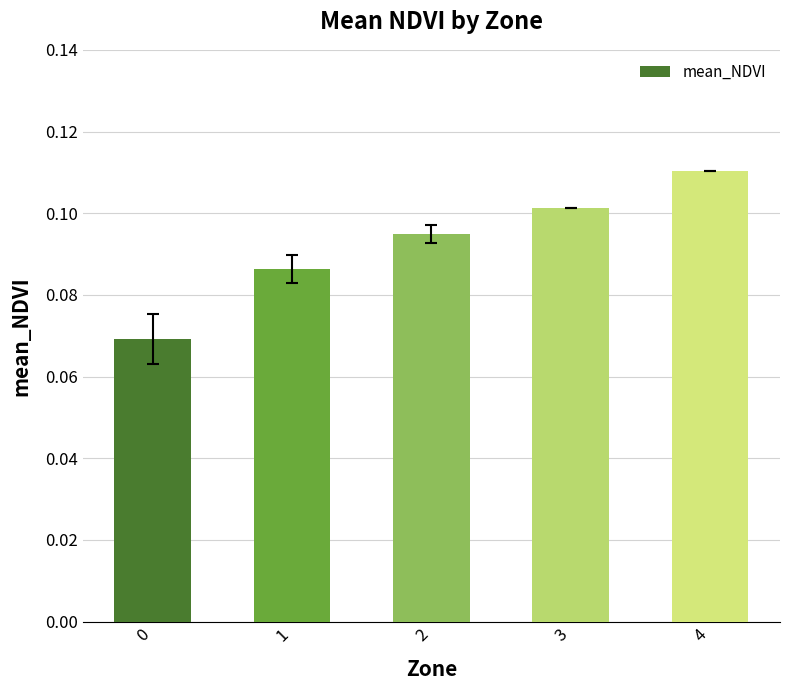

Count the values in the range 0 to 1.

5